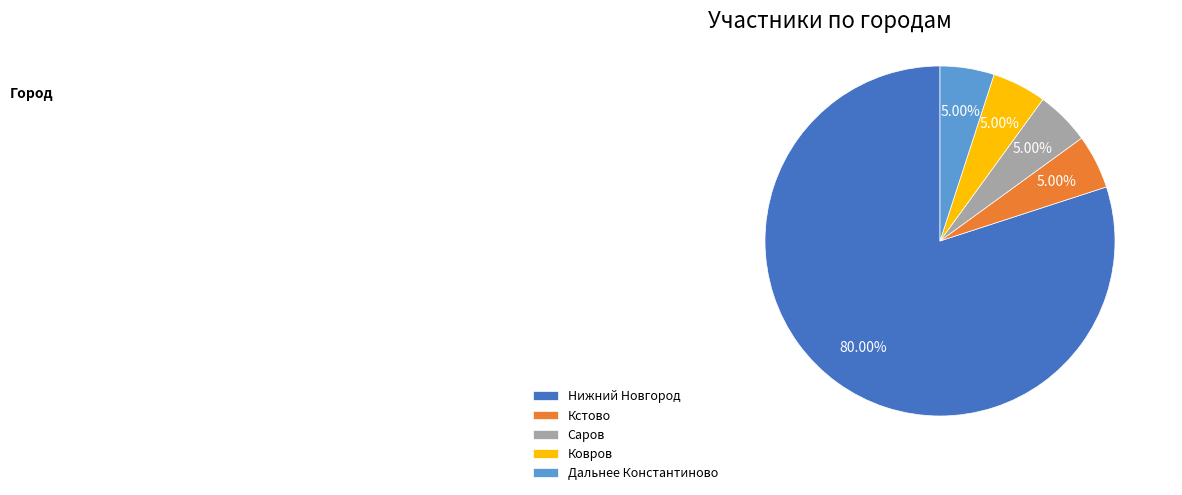

Does any single category account for the majority?

Yes